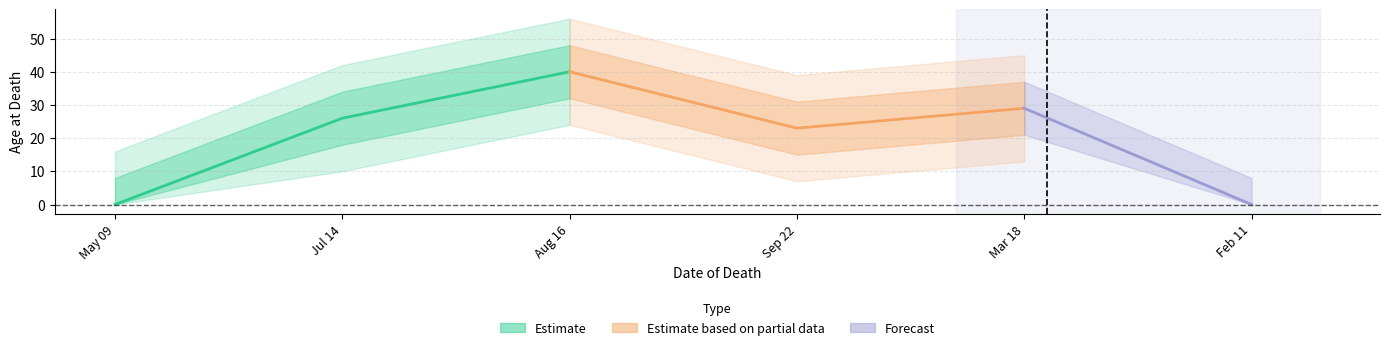

Read the value at 18/03/1917, to the nearest 5.

30